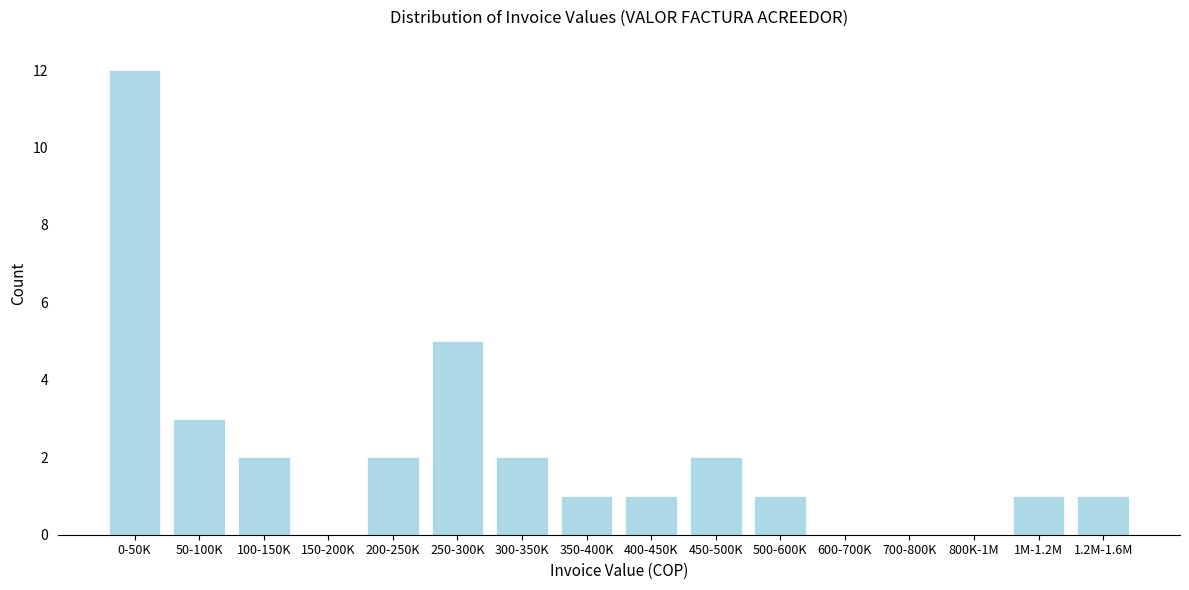

Reading left to right, extract all data points from this chart.

0-50K=12	50-100K=3	100-150K=2	150-200K=0	200-250K=2	250-300K=5	300-350K=2	350-400K=1	400-450K=1	450-500K=2	500-600K=1	600-700K=0	700-800K=0	800K-1M=0	1M-1.2M=1	1.2M-1.6M=1